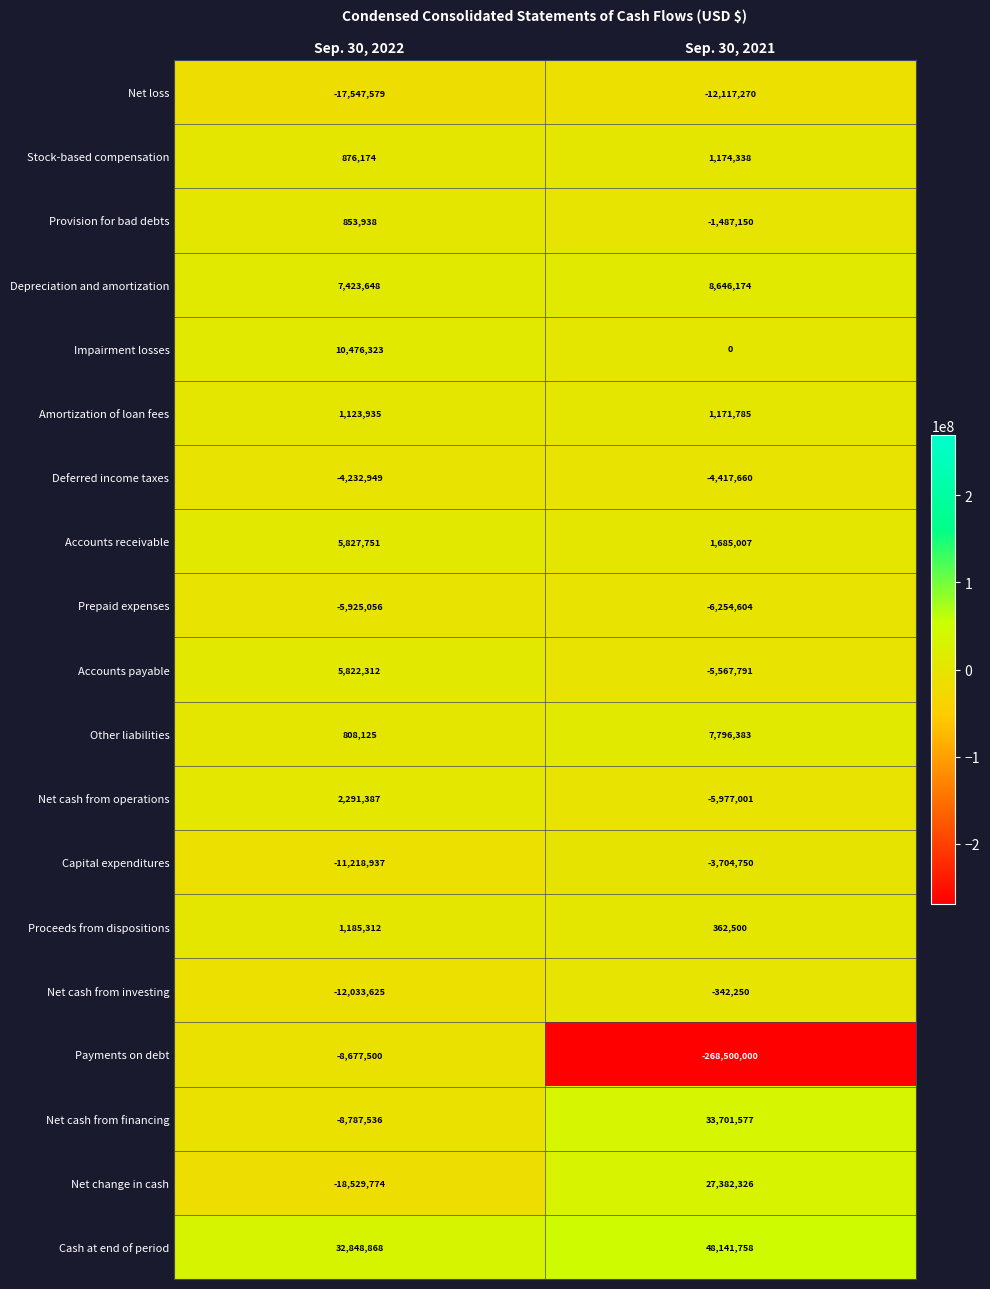

The value of Accounts receivable at Sep. 30, 2022 is 10257049. True or false?

False